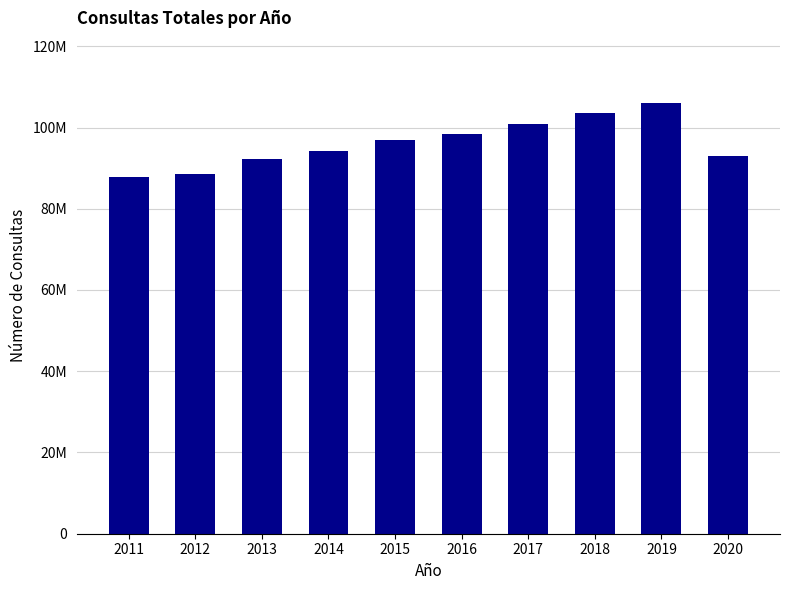

Where is the data nearest to the value 96927972?

2015